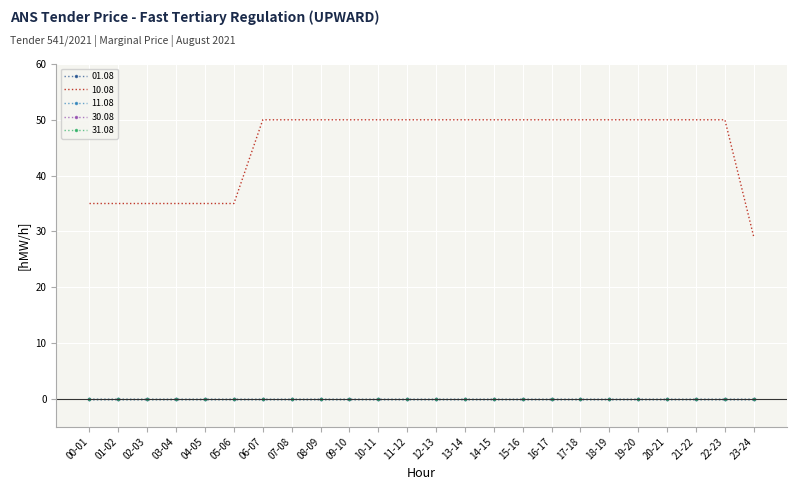

True or false: 31.08 and 11.08 cross at least once.

False